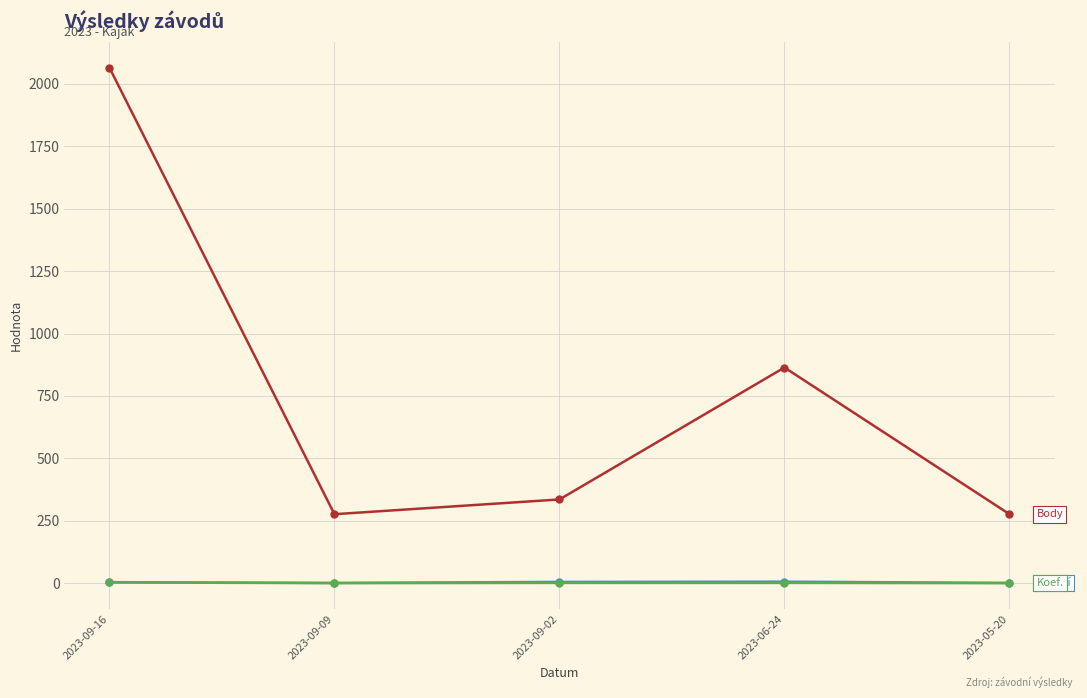

What is the label of the 5th point from the left?

2023-05-20